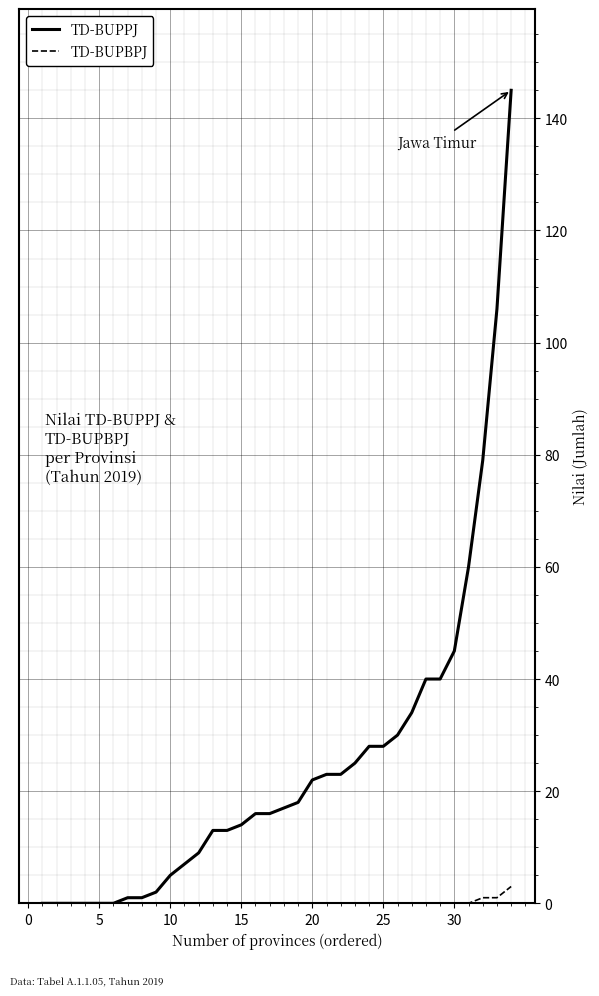

What is the maximum value shown in the chart?

145